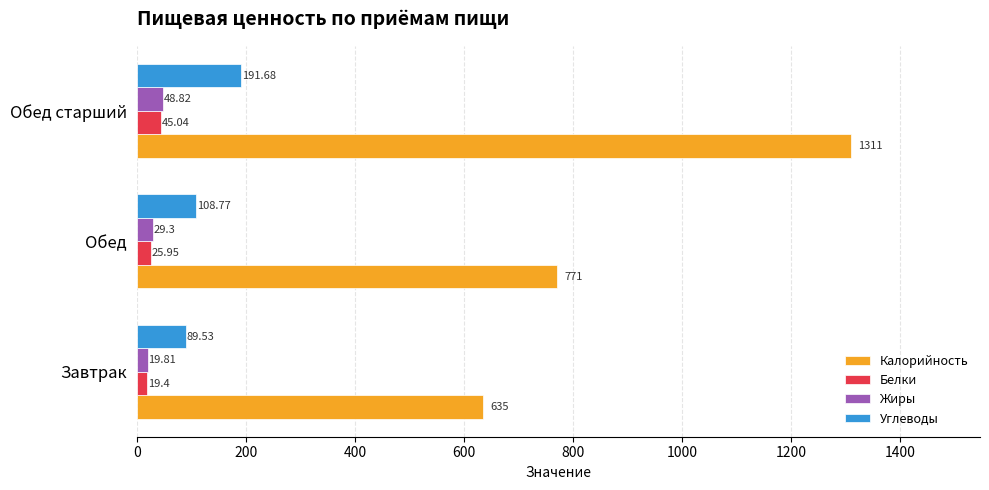

Which category has the highest value across all series?

Обед старший